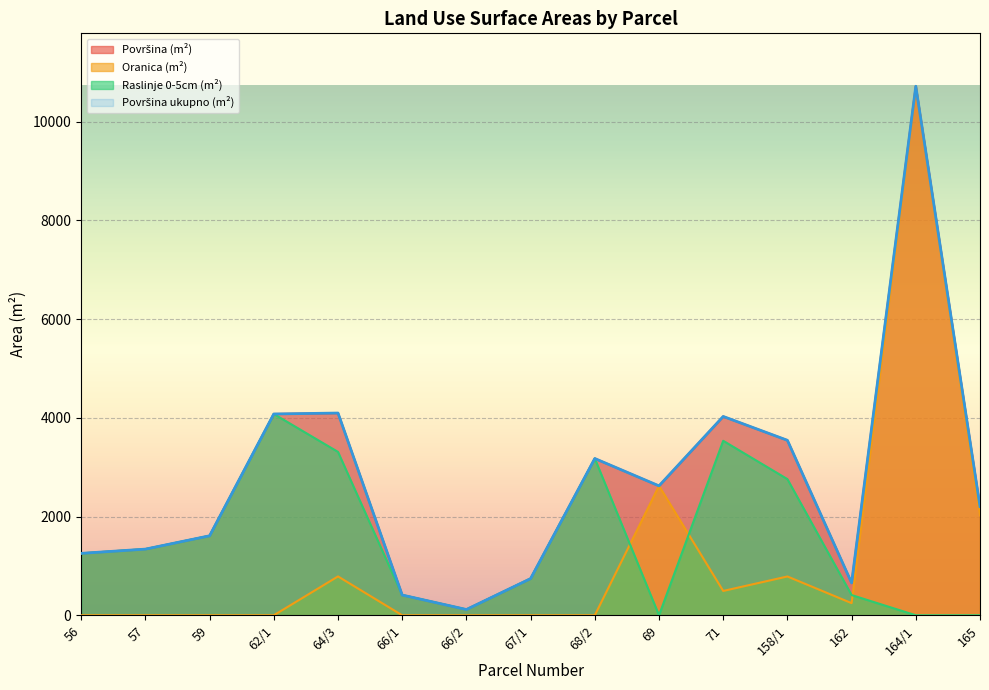

Between 64/3 and 164/1, which series saw the biggest shift?

Oranica (m²)